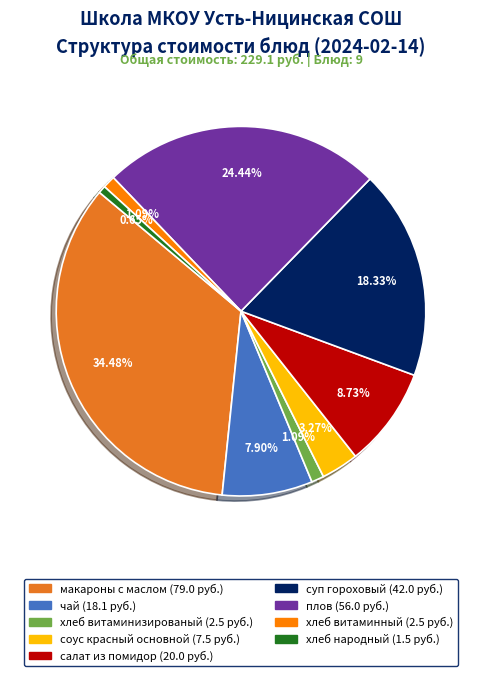

What percentage do салат из помидор and хлеб народный together represent?

9.4%